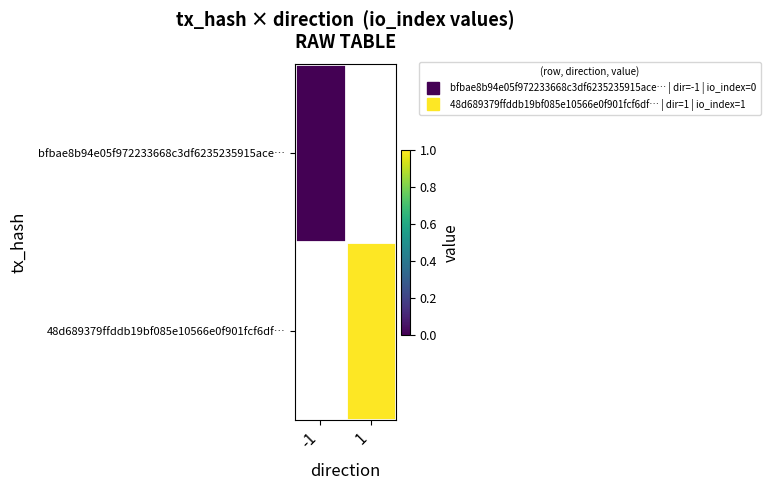

The 48d689379ffddb19bf085e10566e0f901fcf6df… series shows 1.0 at 1. True or false?

True